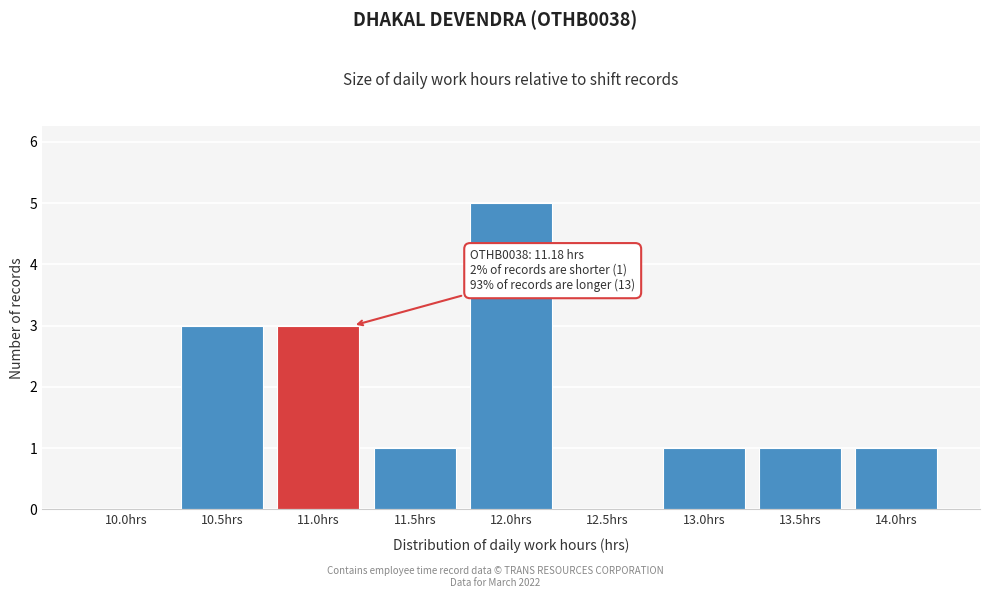

Reading left to right, transcribe all the data shown in this chart.

10.0hrs=0	10.5hrs=3	11.0hrs=3	11.5hrs=1	12.0hrs=5	12.5hrs=0	13.0hrs=1	13.5hrs=1	14.0hrs=1